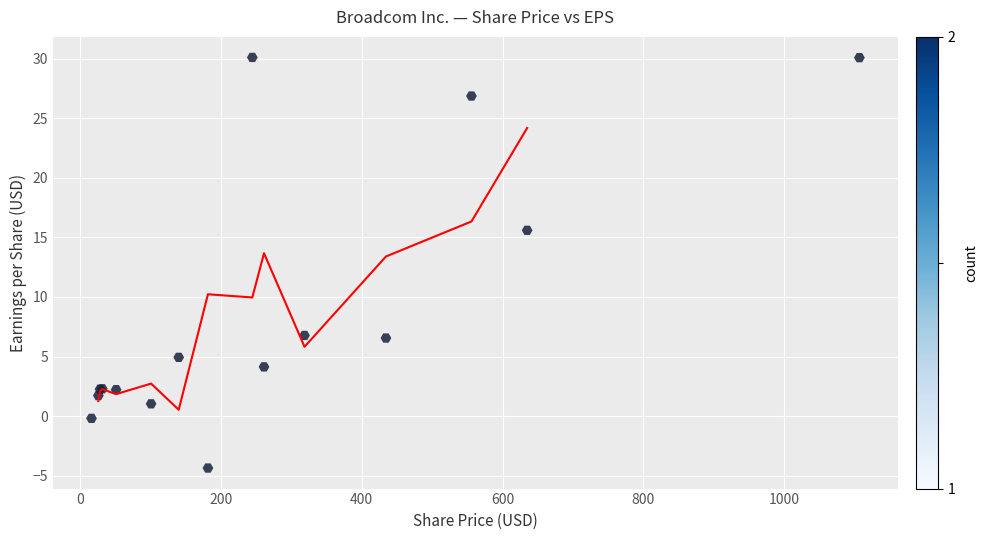

What Y value in the scatter plot is closest to 12?

15.6